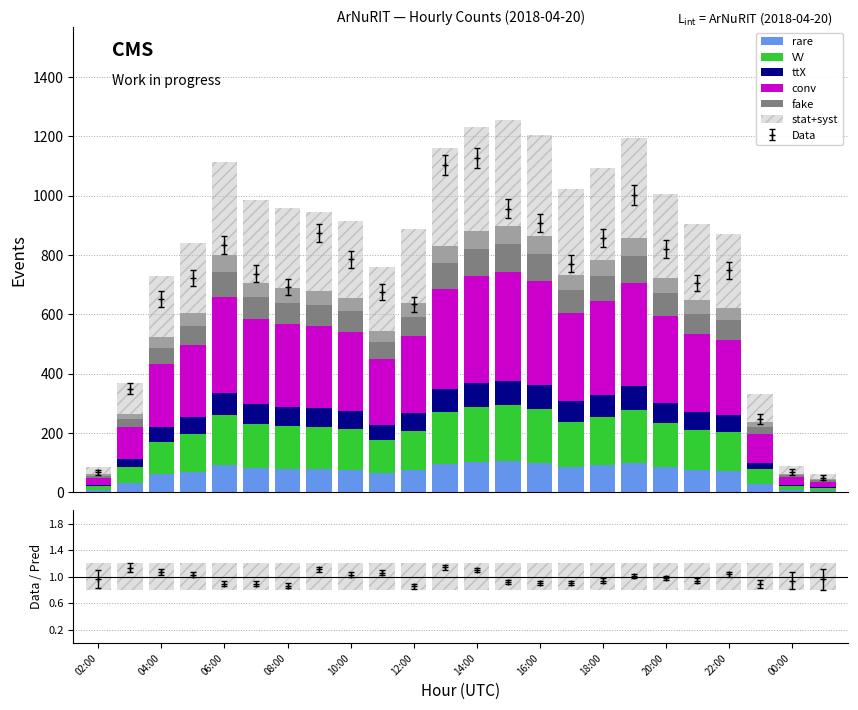

What are all the series names shown in the legend?

rare, VV, ttX, conv, fake